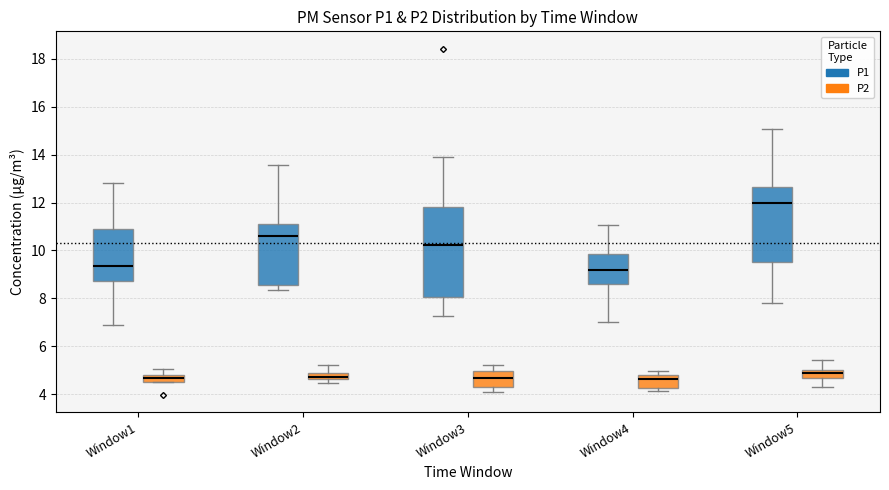

Where is the lower edge of the box for Window2 (P2) on the y-axis? The values are not printed on the chart, so give them approximately, as read against the axis.

4.6